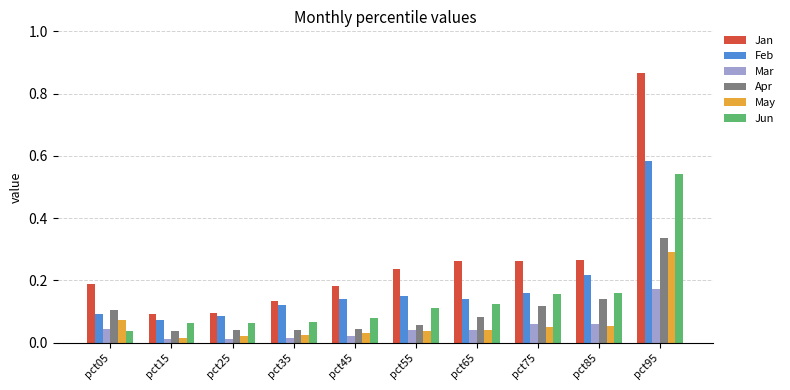

Does the chart contain any negative values?

No